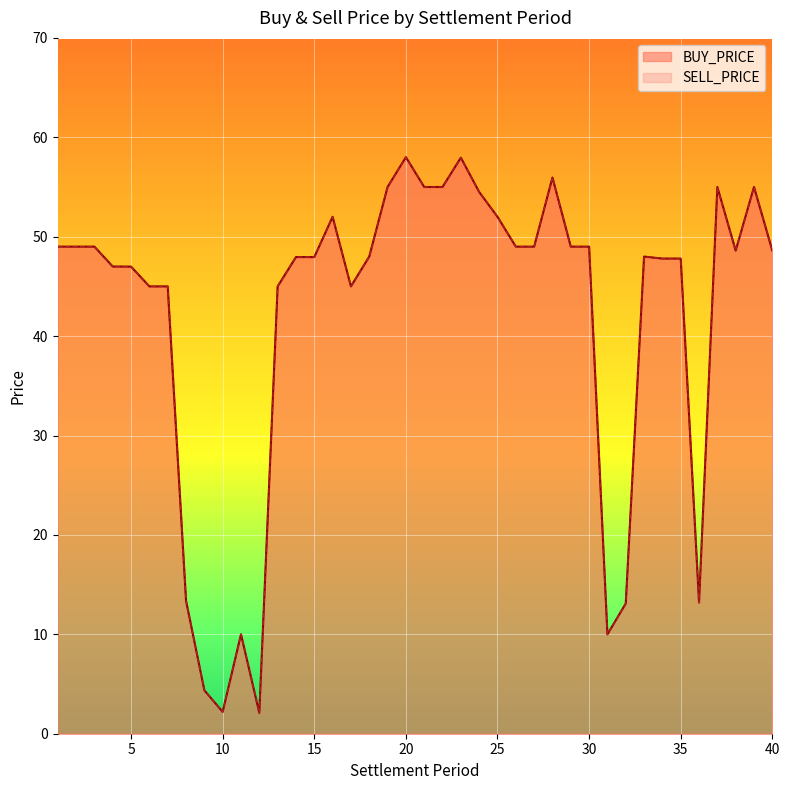

Rank the categories by BUY_PRICE value from highest to lowest.

20, 23, 28, 19, 21, 22, 37, 39, 24, 16, 25, 1, 2, 3, 26, 27, 29, 30, 38, 40, 18, 33, 14, 15, 34, 35, 4, 5, 6, 7, 13, 17, 8, 36, 32, 11, 31, 9, 10, 12